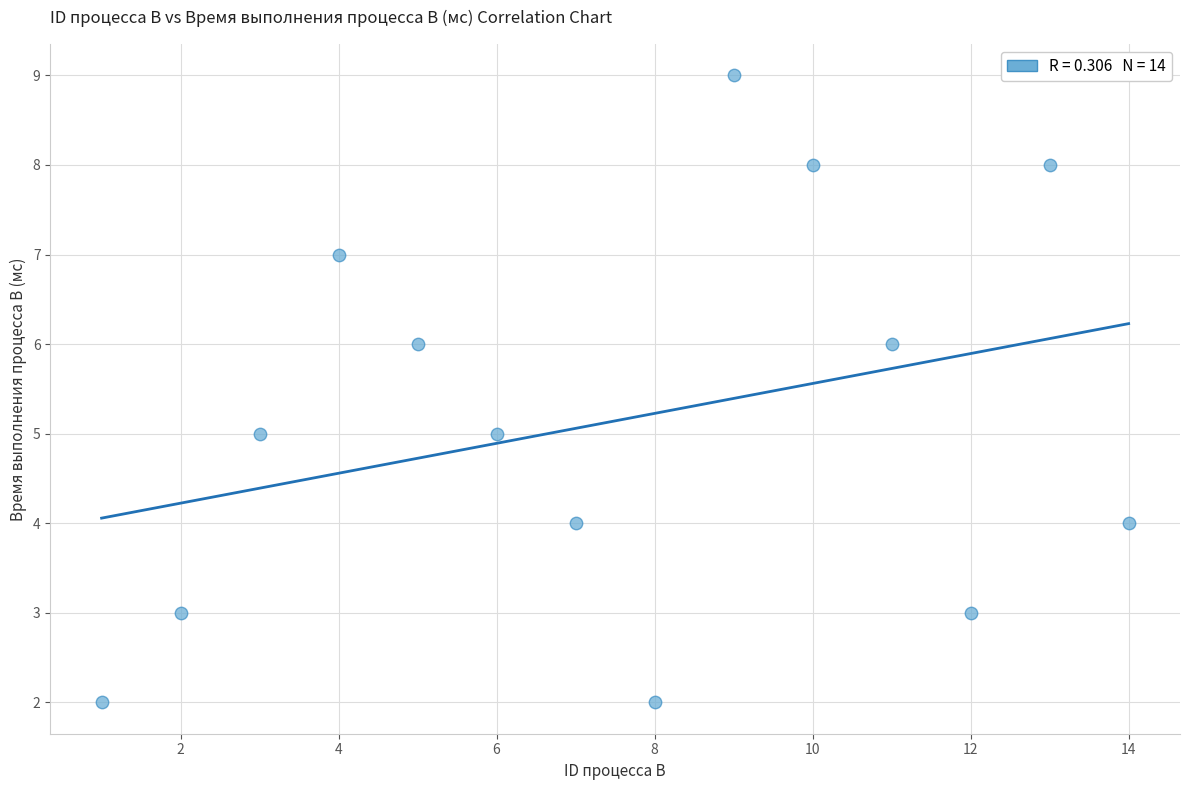

What is the range of Y values (max minus min)?

7